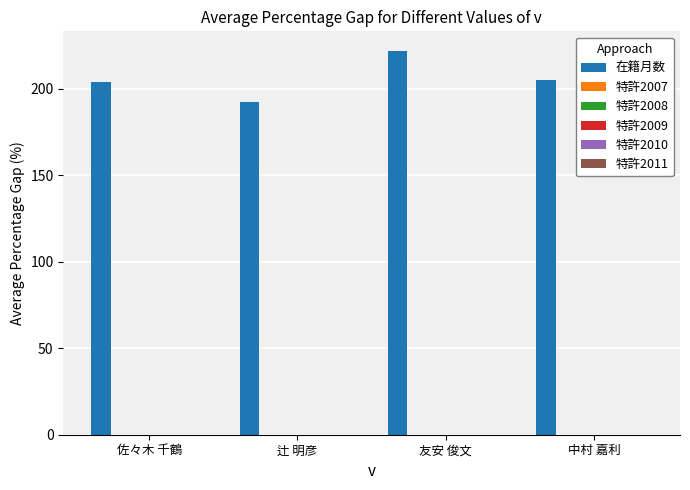

What is the sum of all values?

823